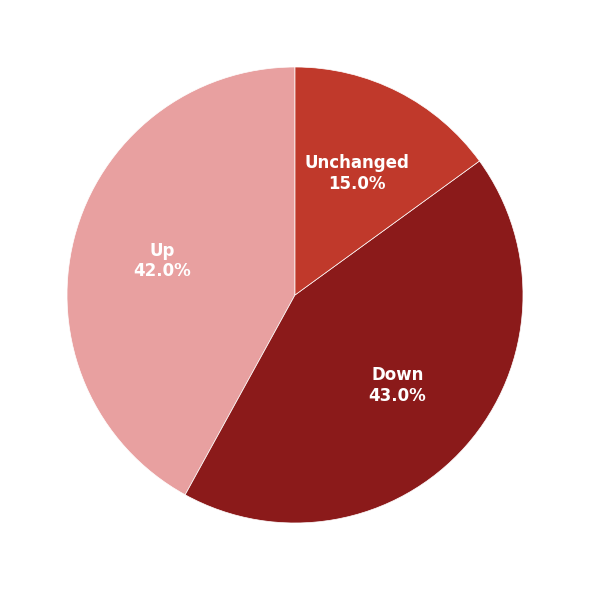

Is there any slice that represents more than half of the pie?

No